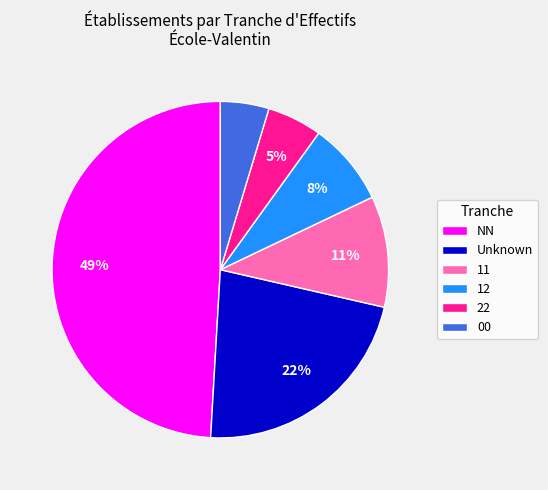

To the nearest percent, what portion does 00 represent?

5%